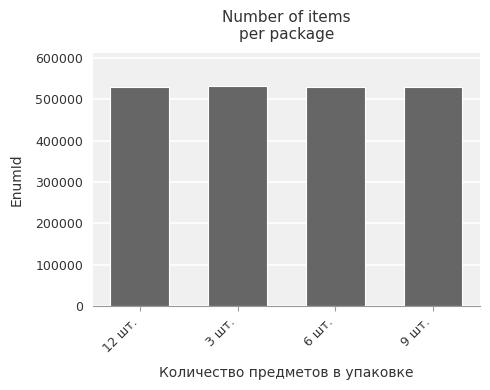

Approximately how many times larger is the value at 6 шт. compared to 3 шт.?

1.0